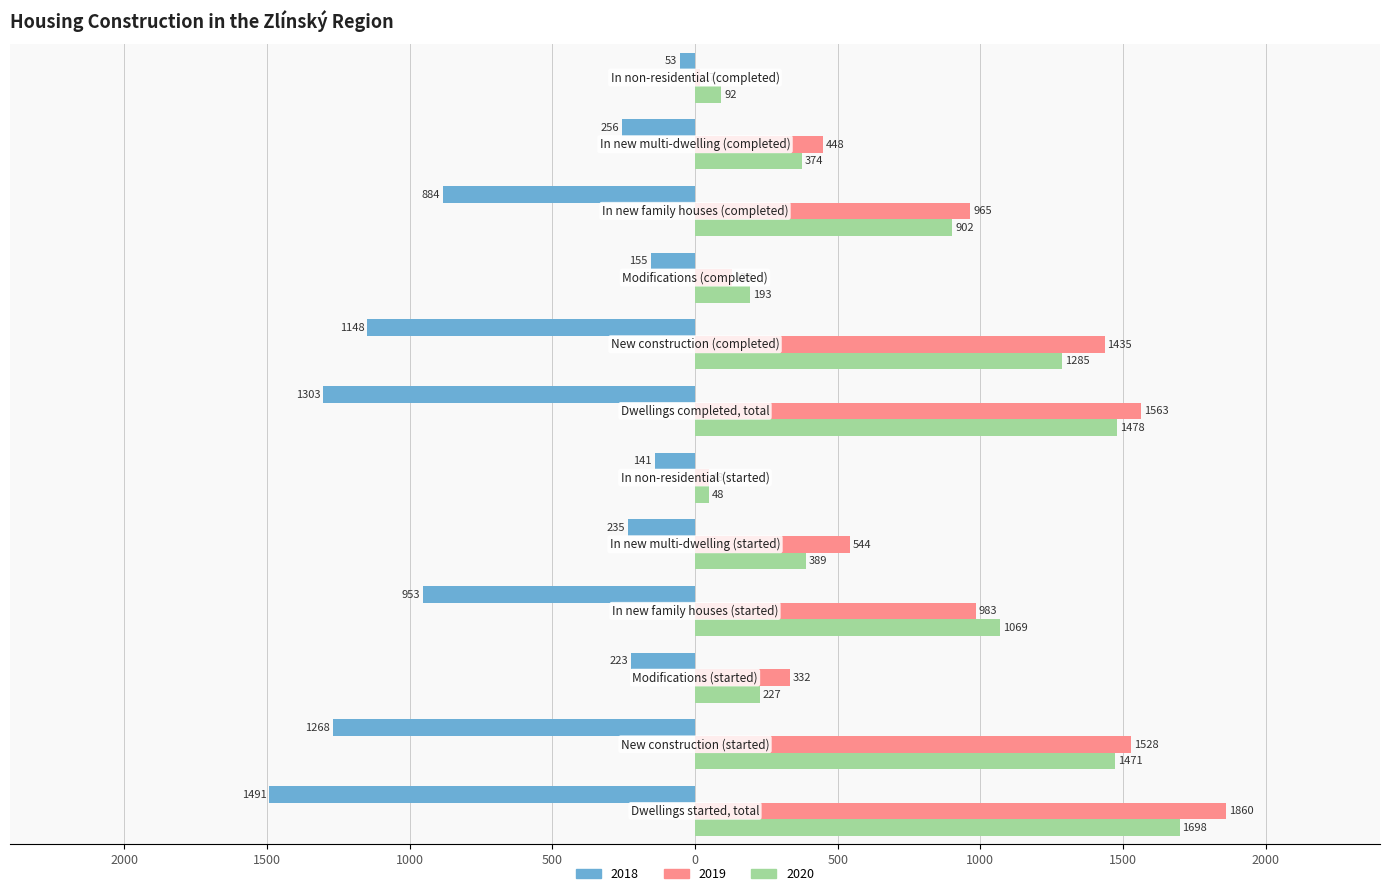

At which category is the sum across all series the highest?

Dwellings started, total